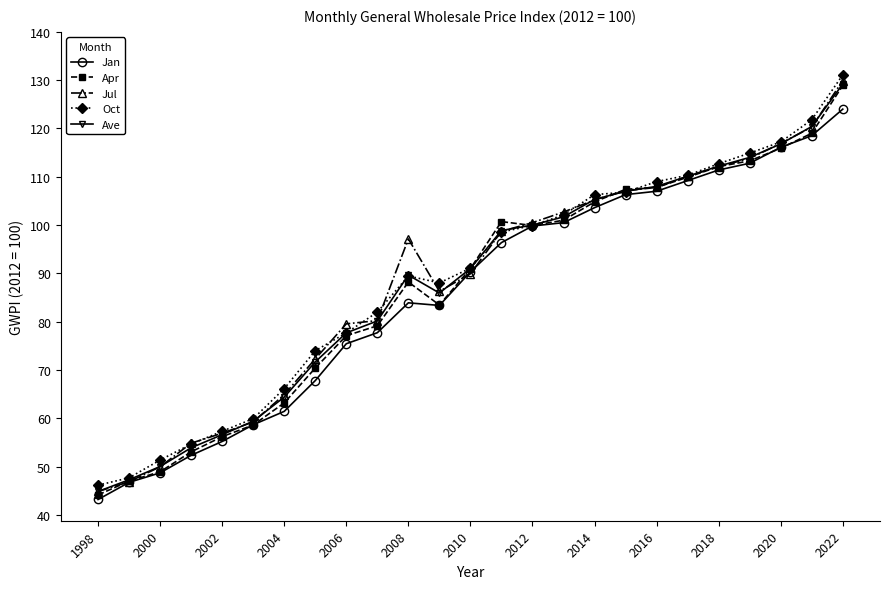

What is the minimum value for Ave?

44.8